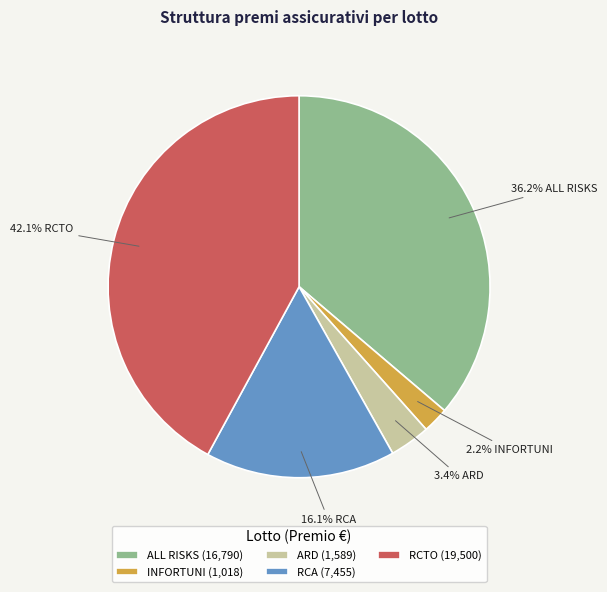

Which has a higher value, ALL RISKS or RCA?

ALL RISKS